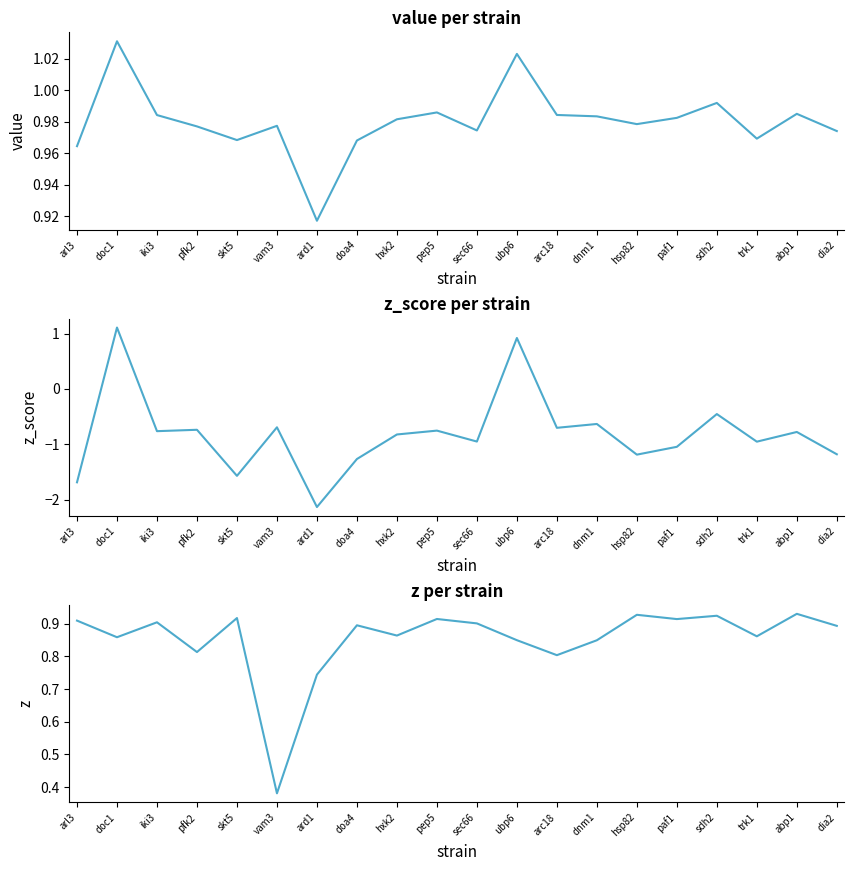

Between ubp6 and pfk2, which is larger?

ubp6